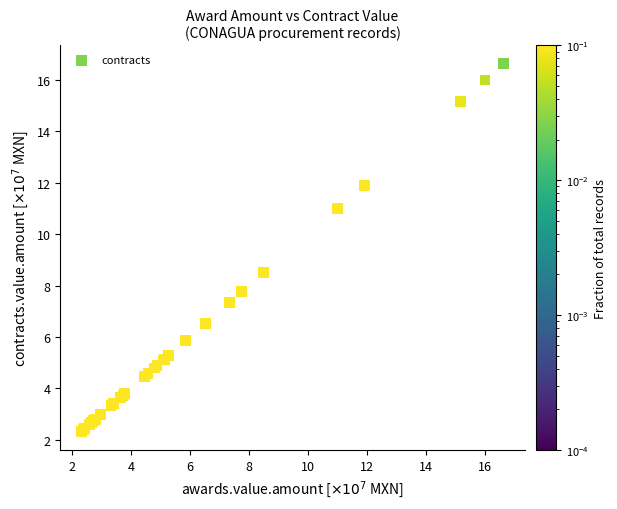

What Y value in the scatter plot is closest to 9?

8.5